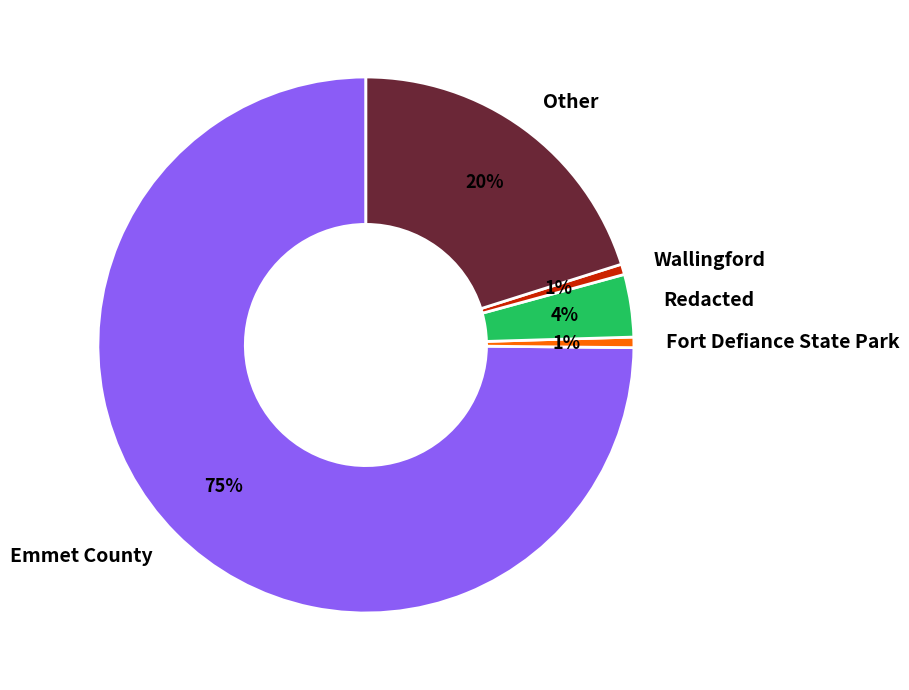

Which slice is the largest?

Emmet County